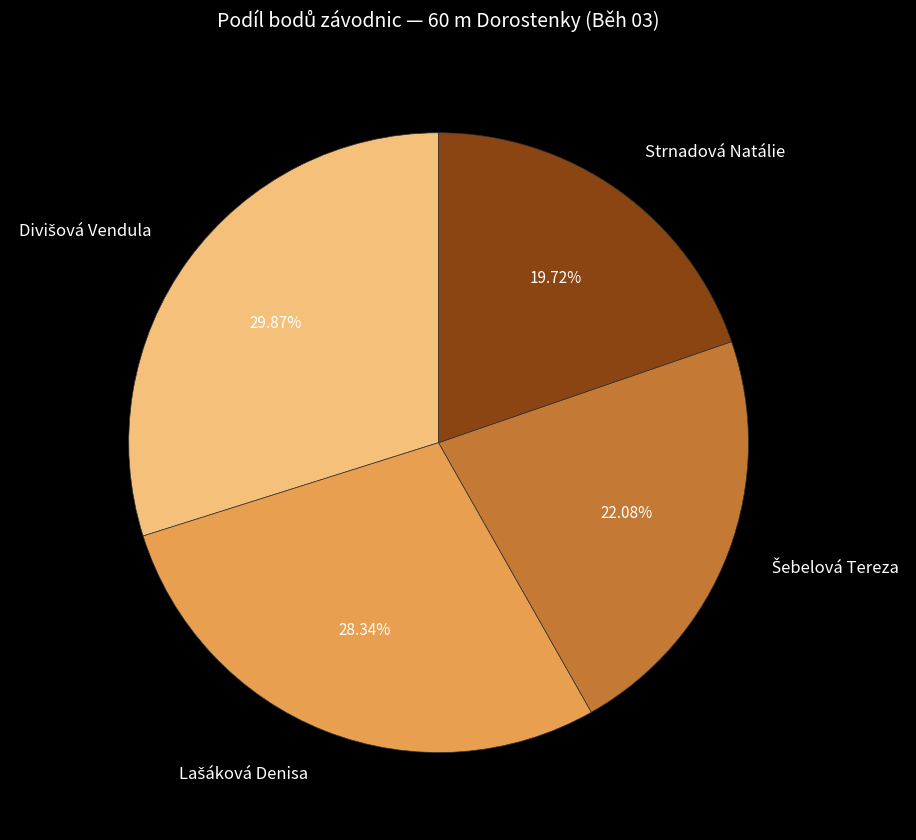

Which slice is the smallest?

Strnadová Natálie